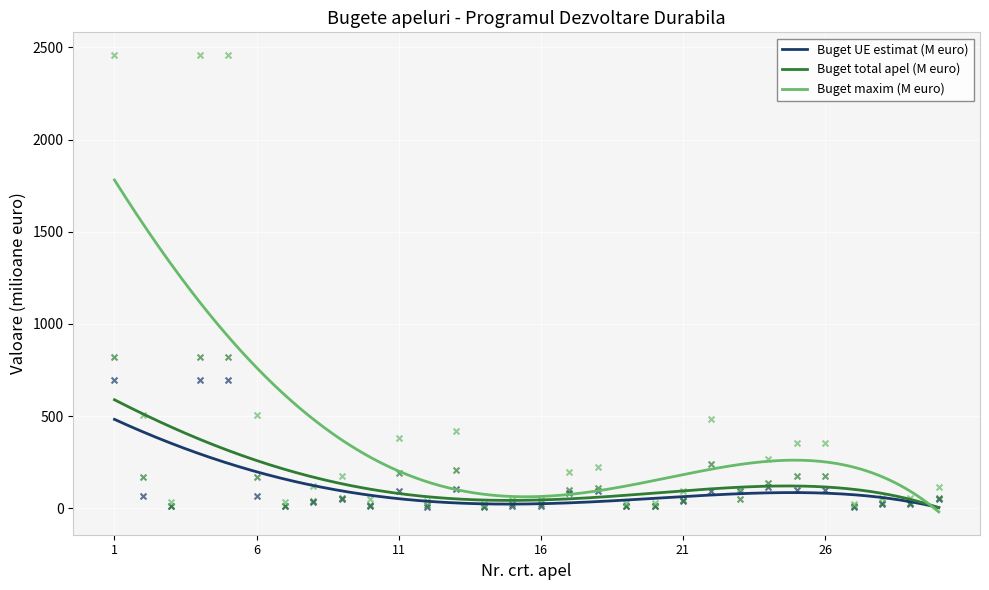

At which category is the sum across all series the highest?

1